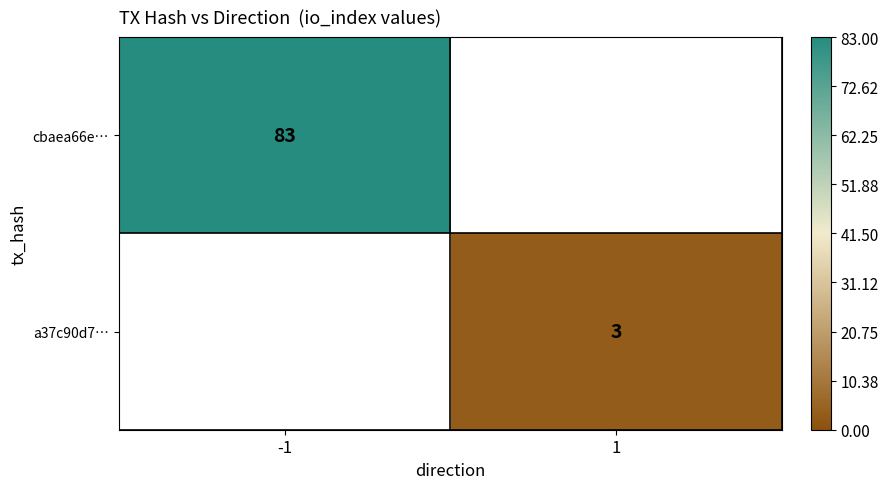

The a37c90d7… series shows 3 at 1. True or false?

True